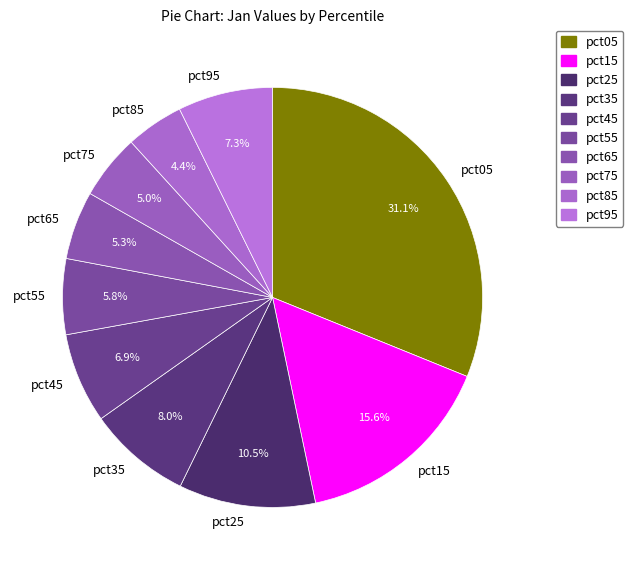

Is there a majority slice in this chart?

No